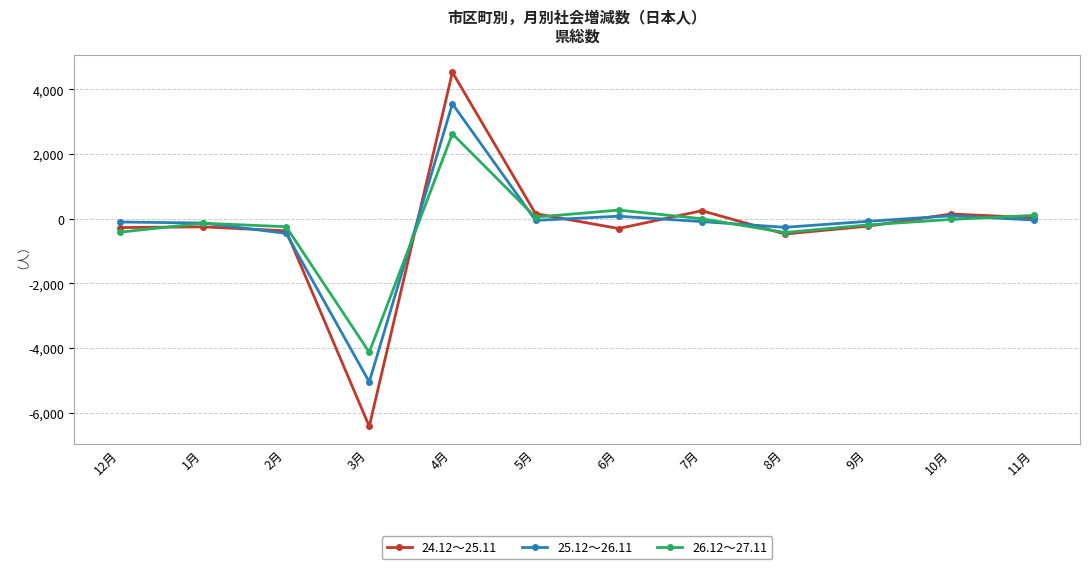

At which category is the sum across all series the highest?

4月